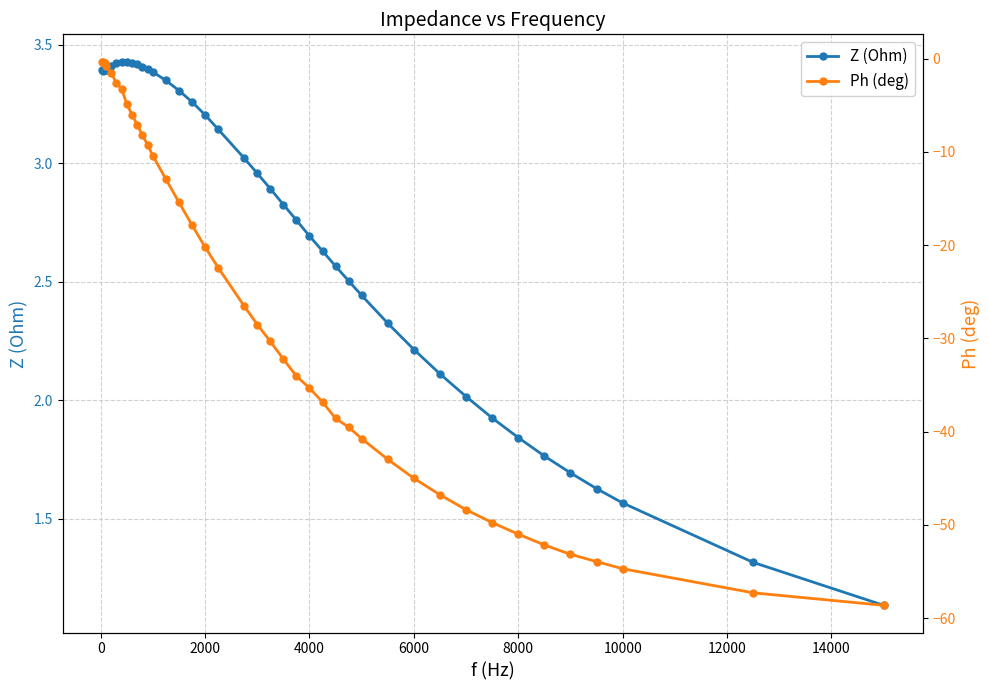

True or false: Ph (deg) and Z (Ohm) cross at least once.

False